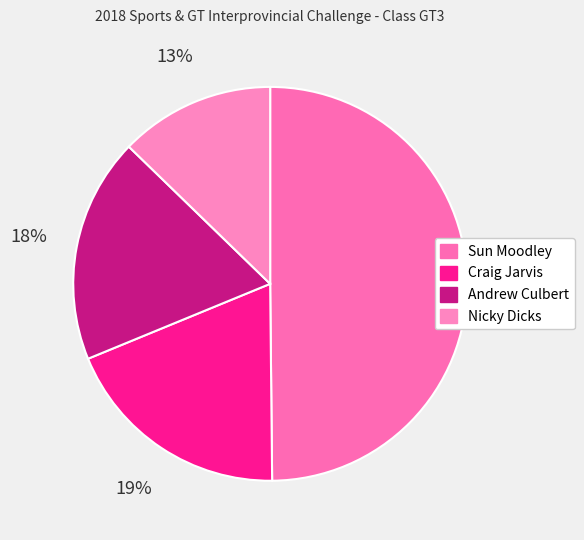

What percentage is the Nicky Dicks slice, to the nearest percent?

13%